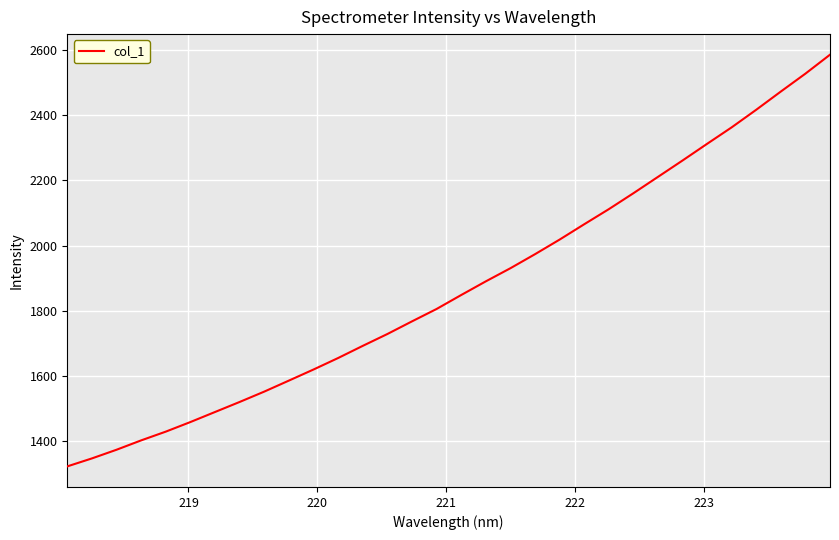

What is the difference between the maximum and minimum values?

1264.1